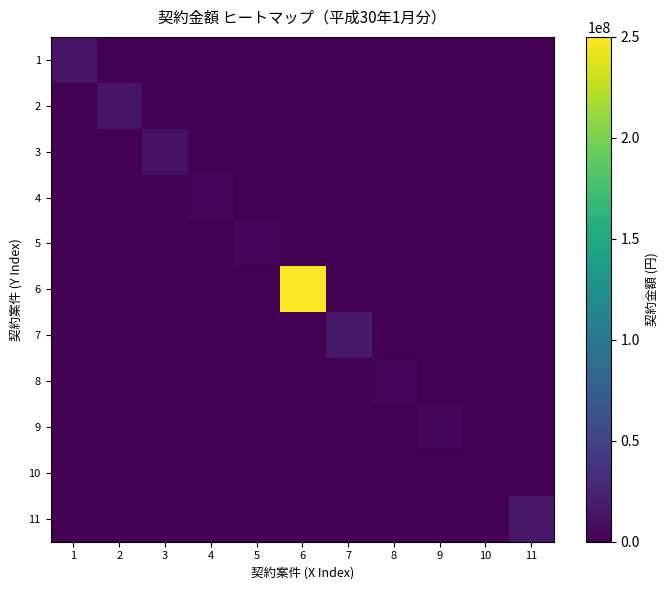

Reading right to left, transcribe all the data shown in this chart.

1: 11=0	10=0	9=0	8=0	7=0	6=0	5=0	4=0	3=0	2=0	1=14266800
2: 11=0	10=0	9=0	8=0	7=0	6=0	5=0	4=0	3=0	2=13932000	1=0
3: 11=0	10=0	9=0	8=0	7=0	6=0	5=0	4=0	3=12035520	2=0	1=0
4: 11=0	10=0	9=0	8=0	7=0	6=0	5=0	4=3726000	3=0	2=0	1=0
5: 11=0	10=0	9=0	8=0	7=0	6=0	5=4828680	4=0	3=0	2=0	1=0
6: 11=0	10=0	9=0	8=0	7=0	6=250000000	5=0	4=0	3=0	2=0	1=0
7: 11=0	10=0	9=0	8=0	7=16521000	6=0	5=0	4=0	3=0	2=0	1=0
8: 11=0	10=0	9=0	8=3402000	7=0	6=0	5=0	4=0	3=0	2=0	1=0
9: 11=0	10=0	9=3877200	8=0	7=0	6=0	5=0	4=0	3=0	2=0	1=0
10: 11=0	10=1567350	9=0	8=0	7=0	6=0	5=0	4=0	3=0	2=0	1=0
11: 11=15984000	10=0	9=0	8=0	7=0	6=0	5=0	4=0	3=0	2=0	1=0